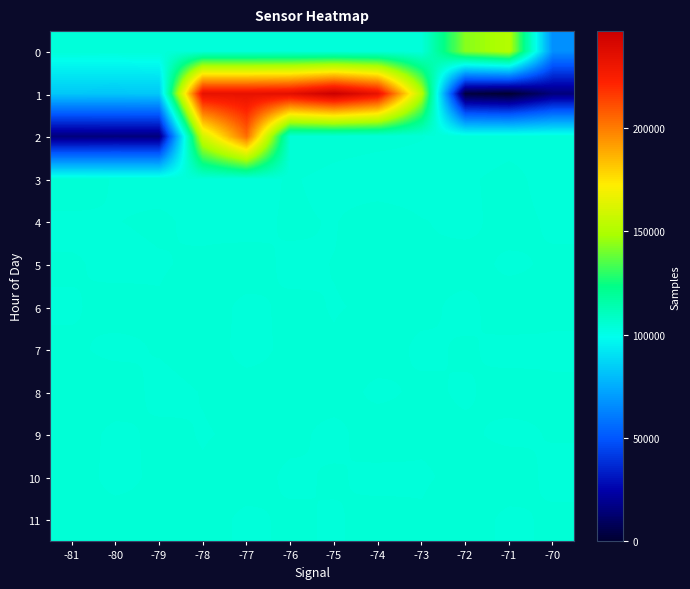

Which series has the widest spread of values?

1